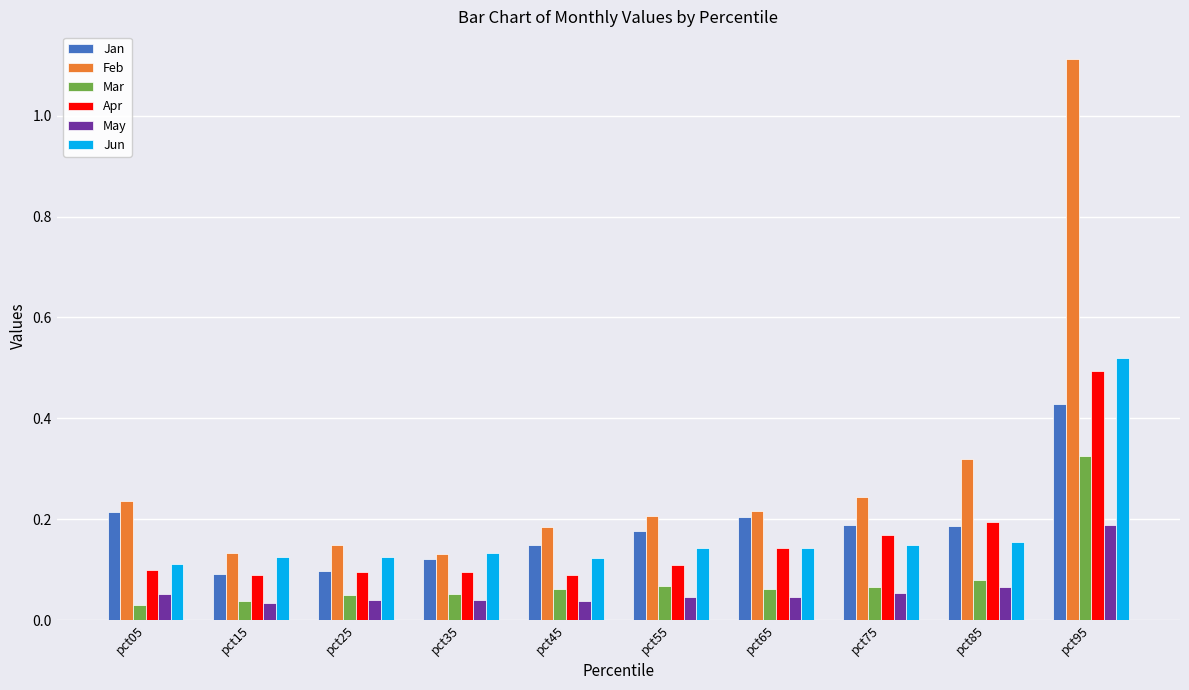

Are the bars horizontal?

No